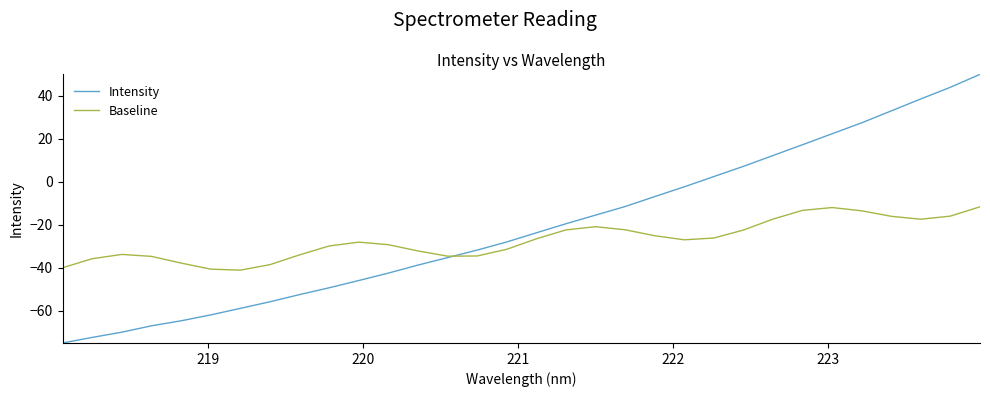

Which series ends up on top after the final intersection of Intensity and Baseline?

Intensity